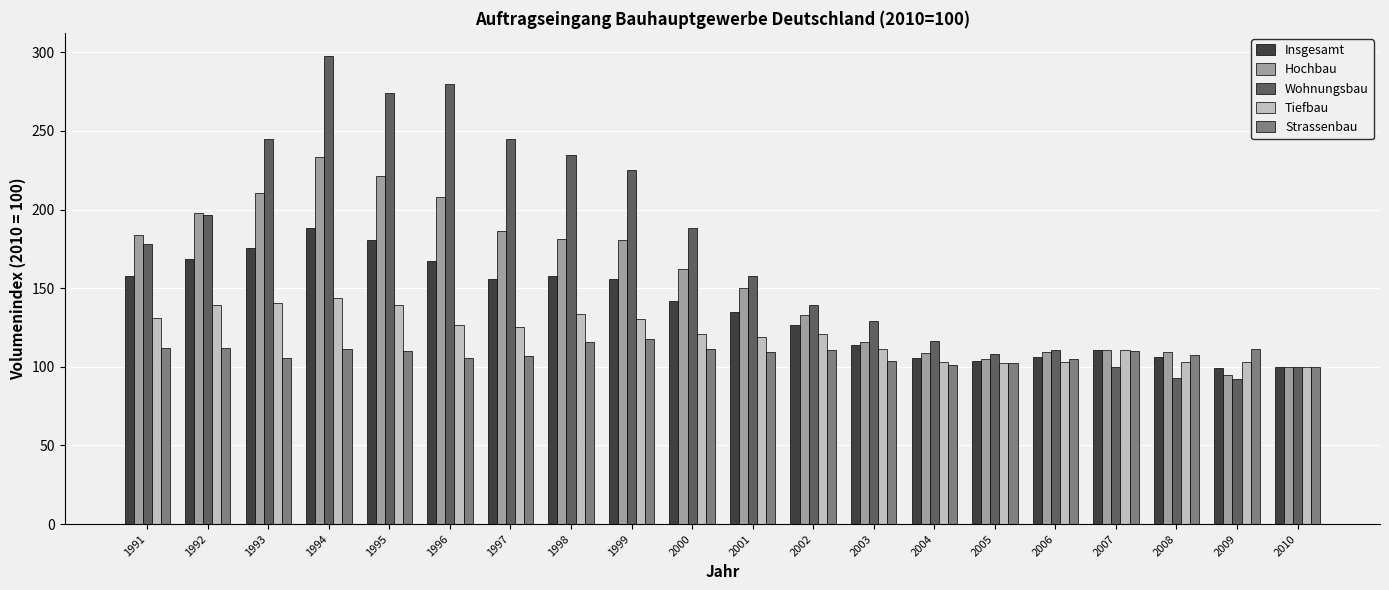

What is the sum of all Wohnungsbau values?

3510.4